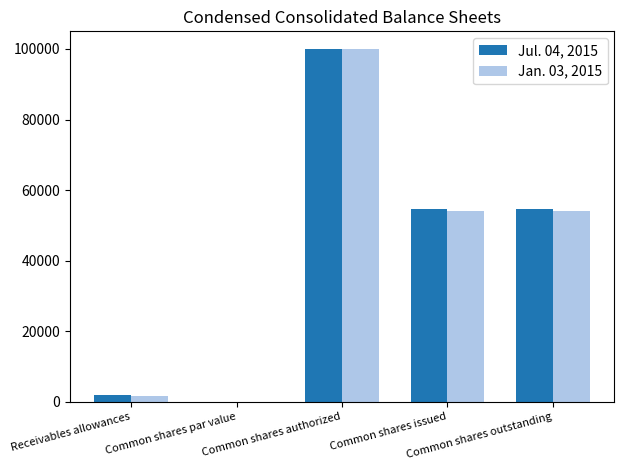

What is the average value of the Jan. 03, 2015 series?

41944